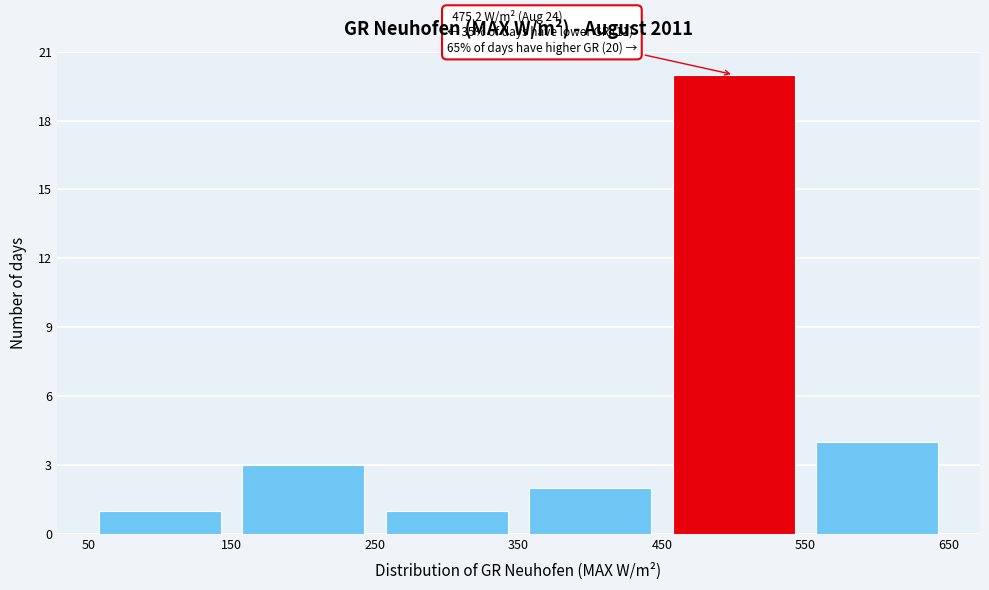

Over which range of the x-axis is the bar tallest?

450 to 550